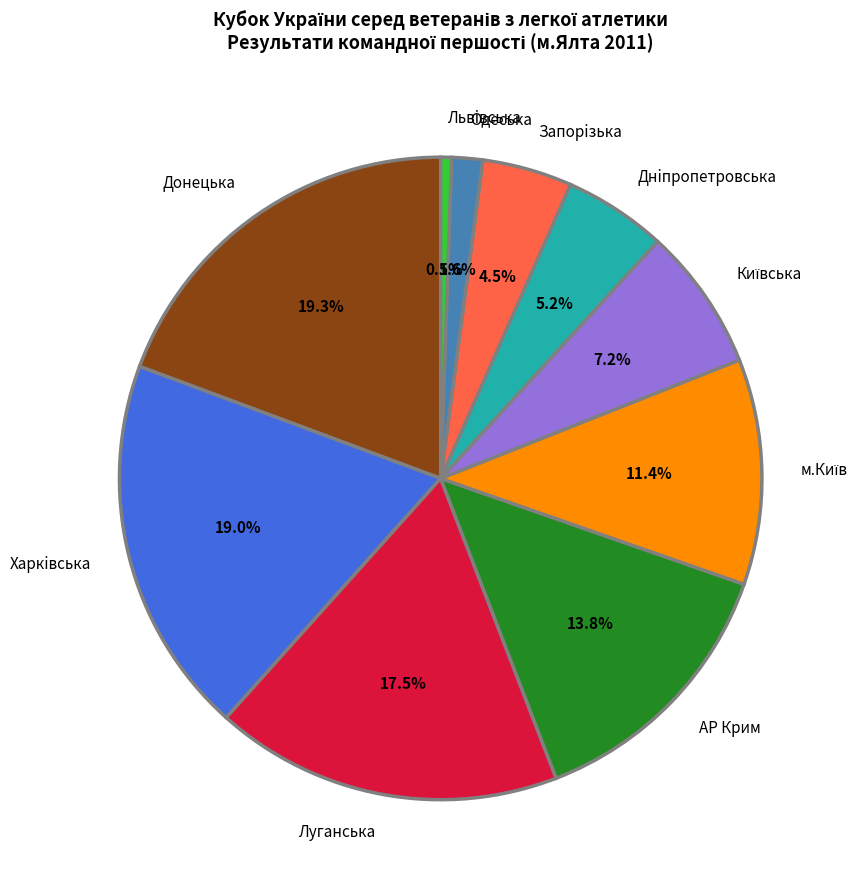

What percentage is NOT represented by Запорiзька?

95.5%